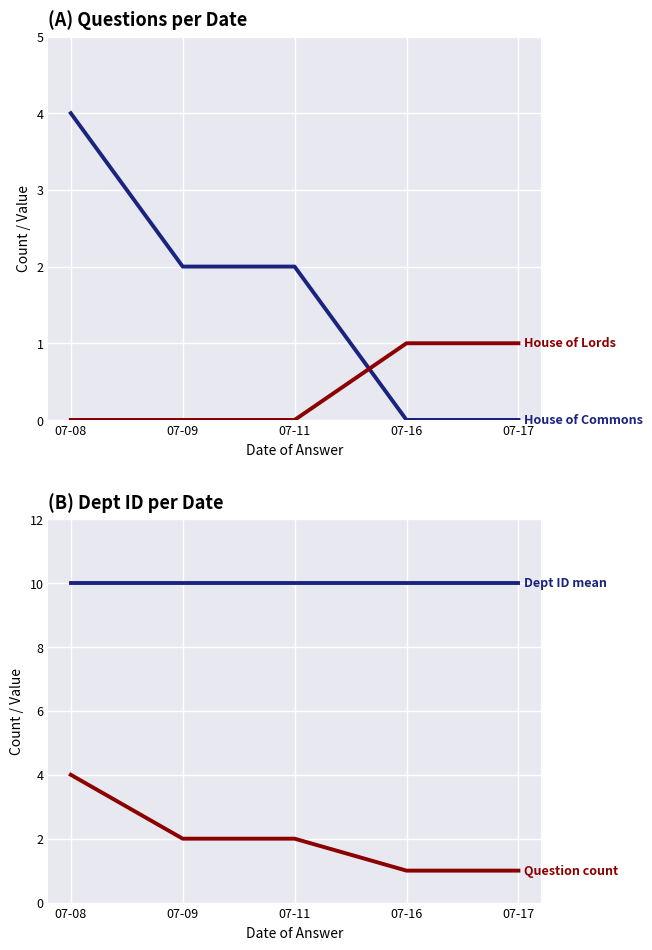

What is the sum of the Question count values at 07-09 and 07-11?

4